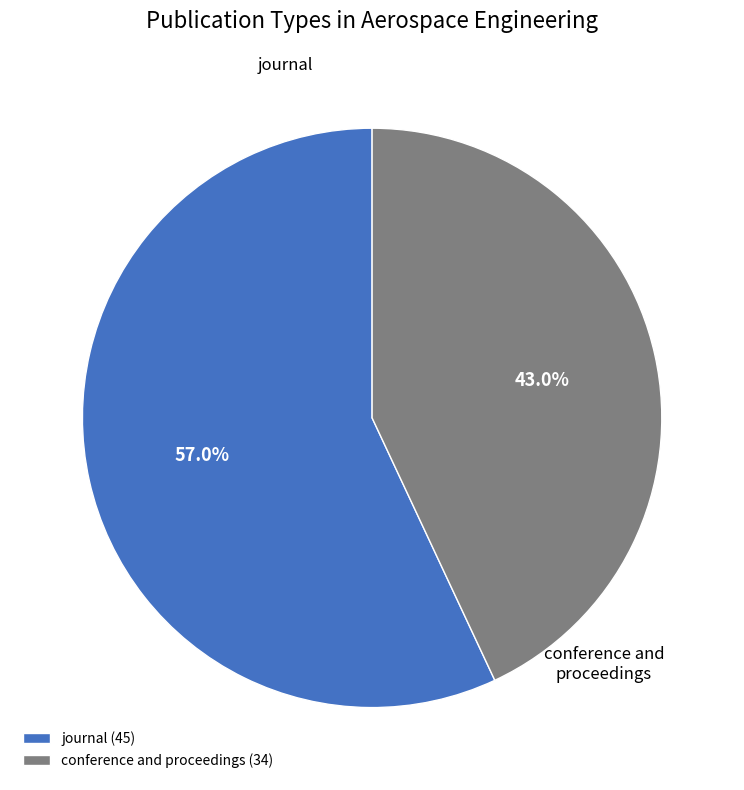

What is the ratio of the value at journal (45) to the value at conference and proceedings (34)?

1.3